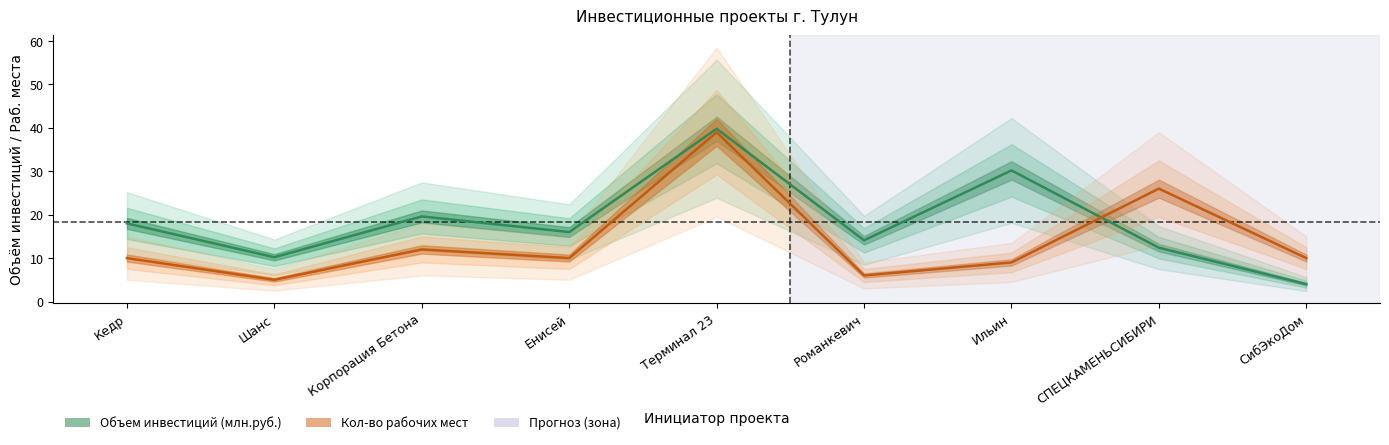

In Объем инвестиций (млн.руб.), how many points are lower than both neighbors (excluding endpoints)?

3